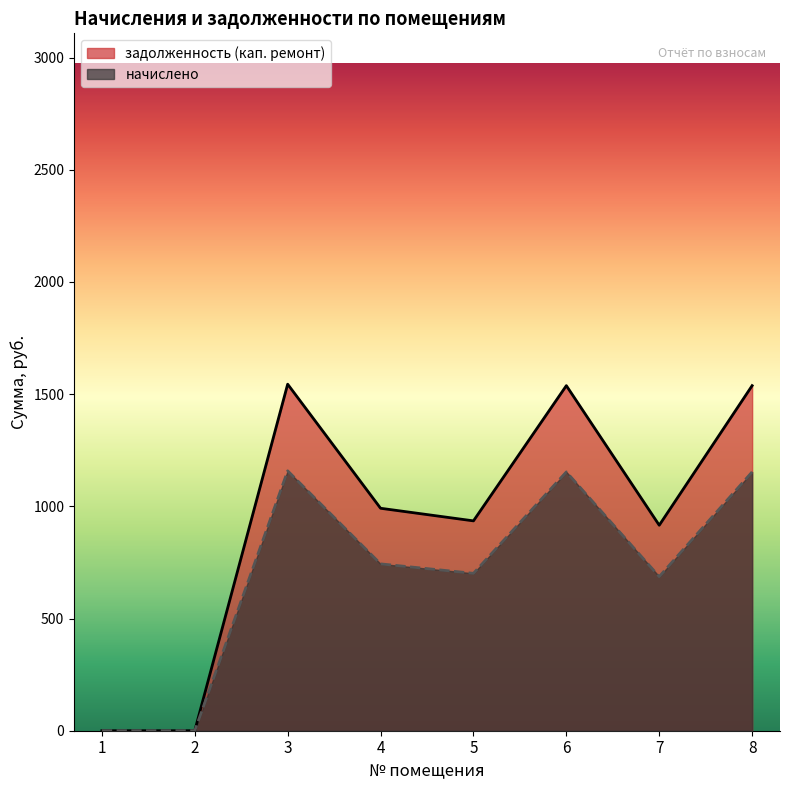

Is the value of начислено at 2 greater than the value of задолженность (кап. ремонт) at 2?

No